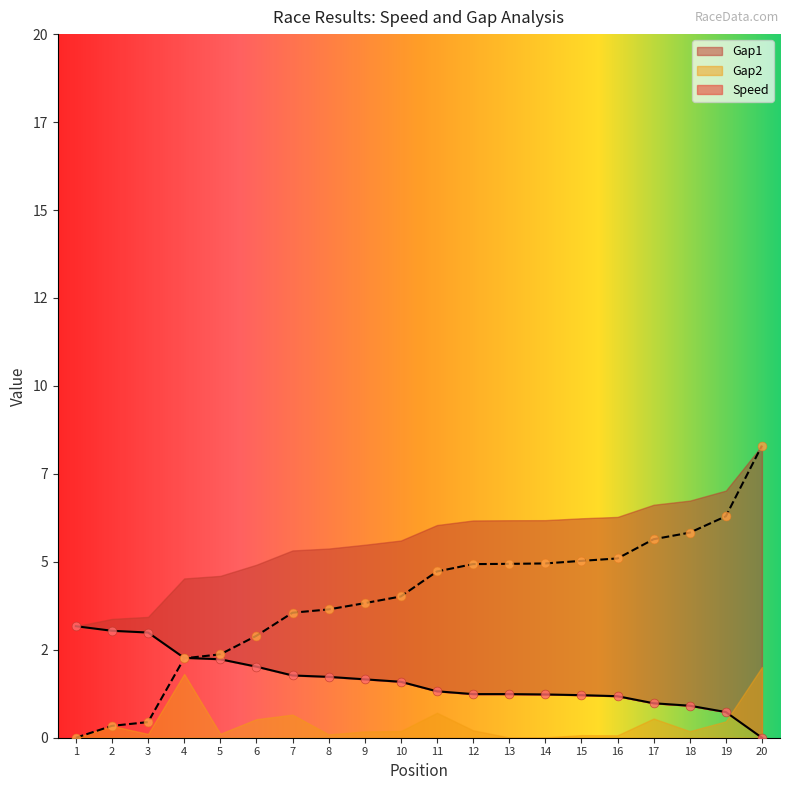

Which series has the largest total across all categories?

Gap1